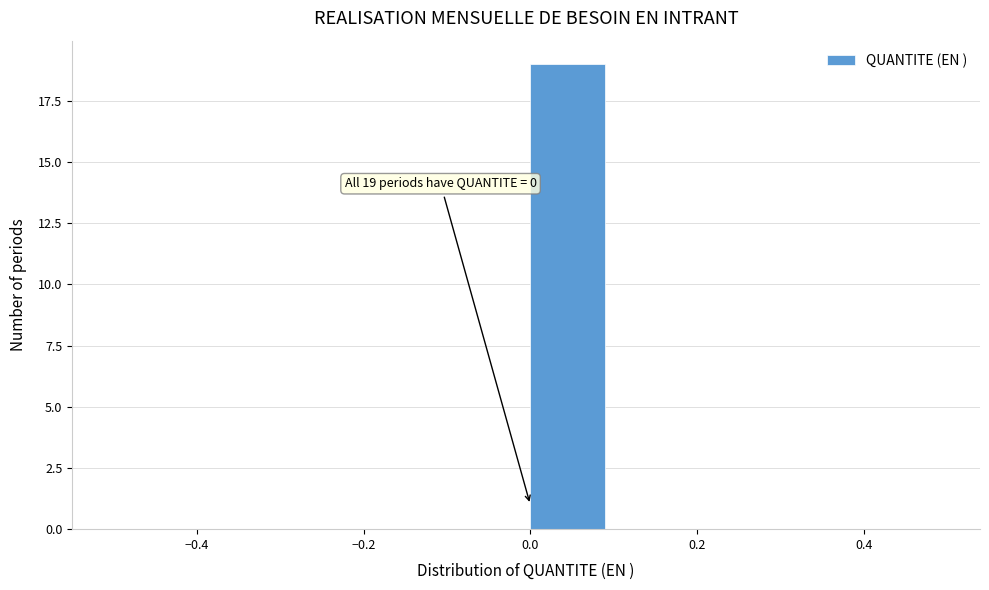

Which range on the x-axis has the tallest bar?

0.0 to 0.1